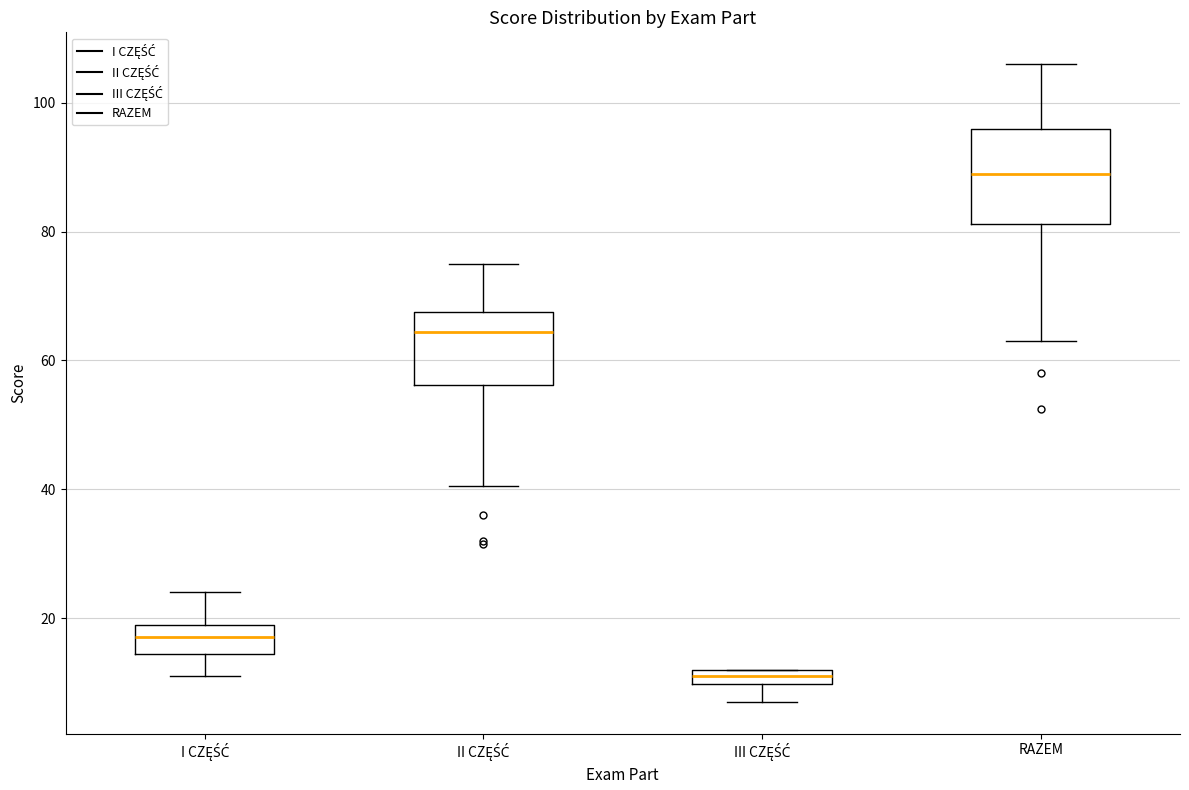

Which box has the lowest median line?

III CZĘŚĆ